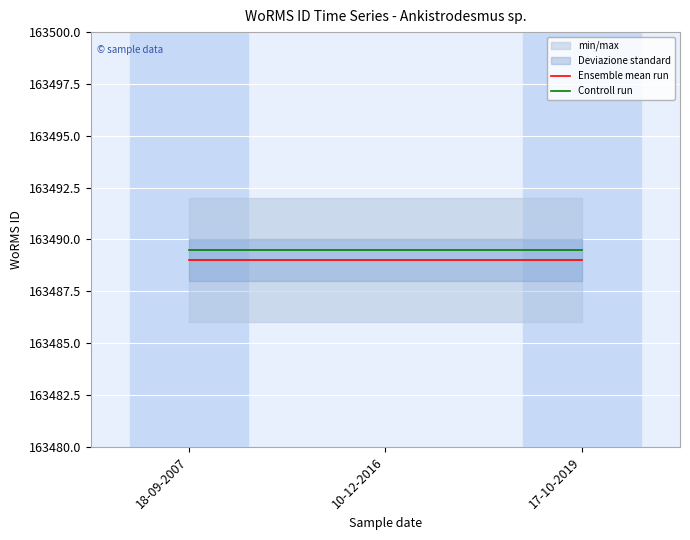

What is the minimum value for Ensemble mean run?

163489.0